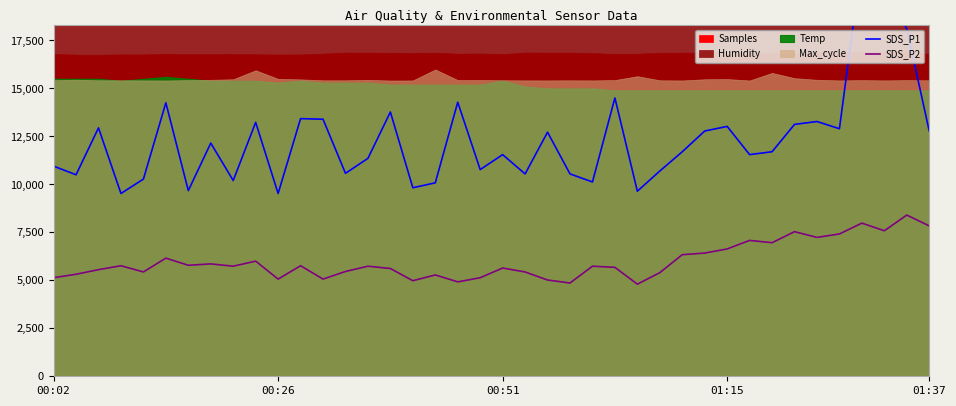

What is the lowest value of the SDS_P2 series?

4800.0